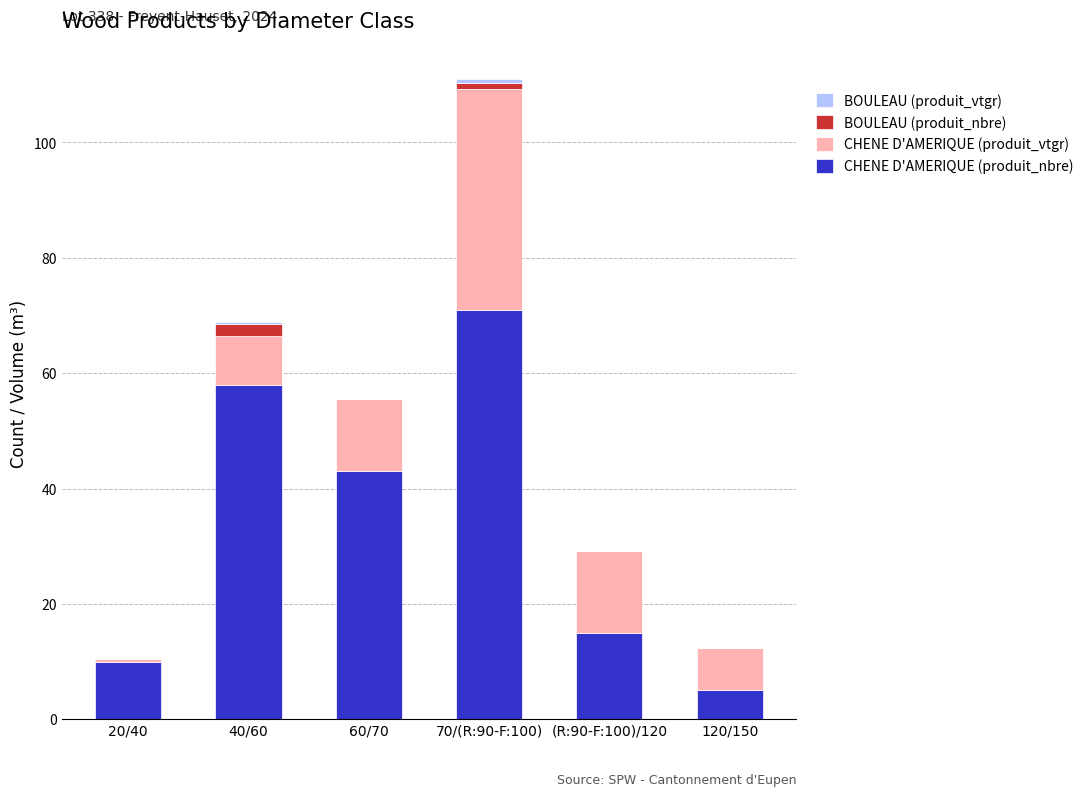

What is the highest value of the CHENE D'AMERIQUE (produit_nbre) series?

71.0